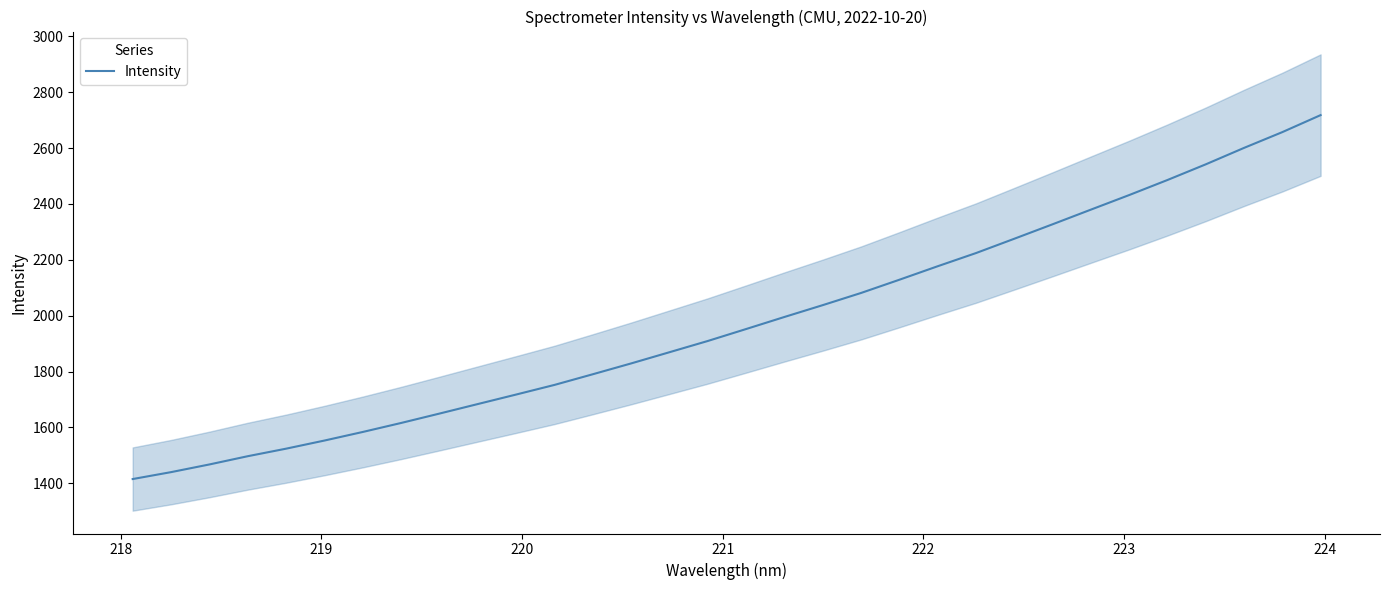

What is the maximum value for Intensity?

2718.1